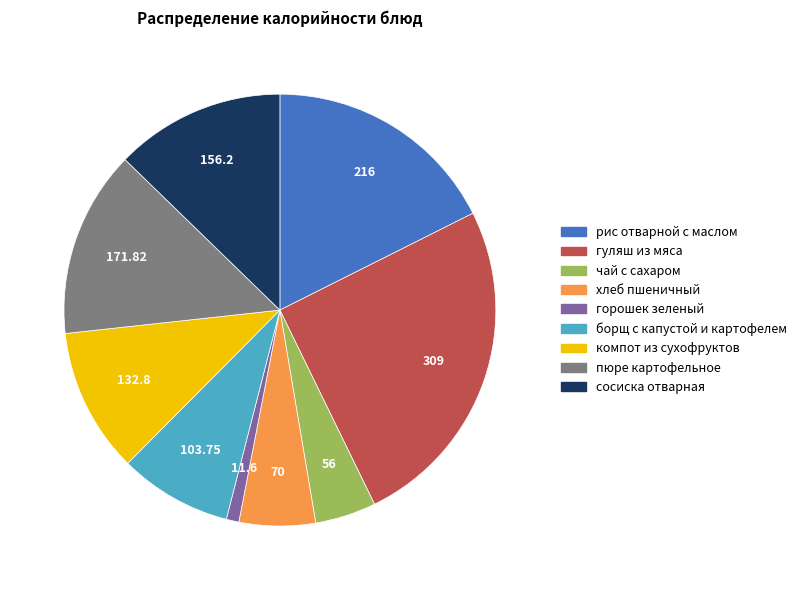

The борщ с капустой и картофелем slice represents 8% of the pie. True or false?

True